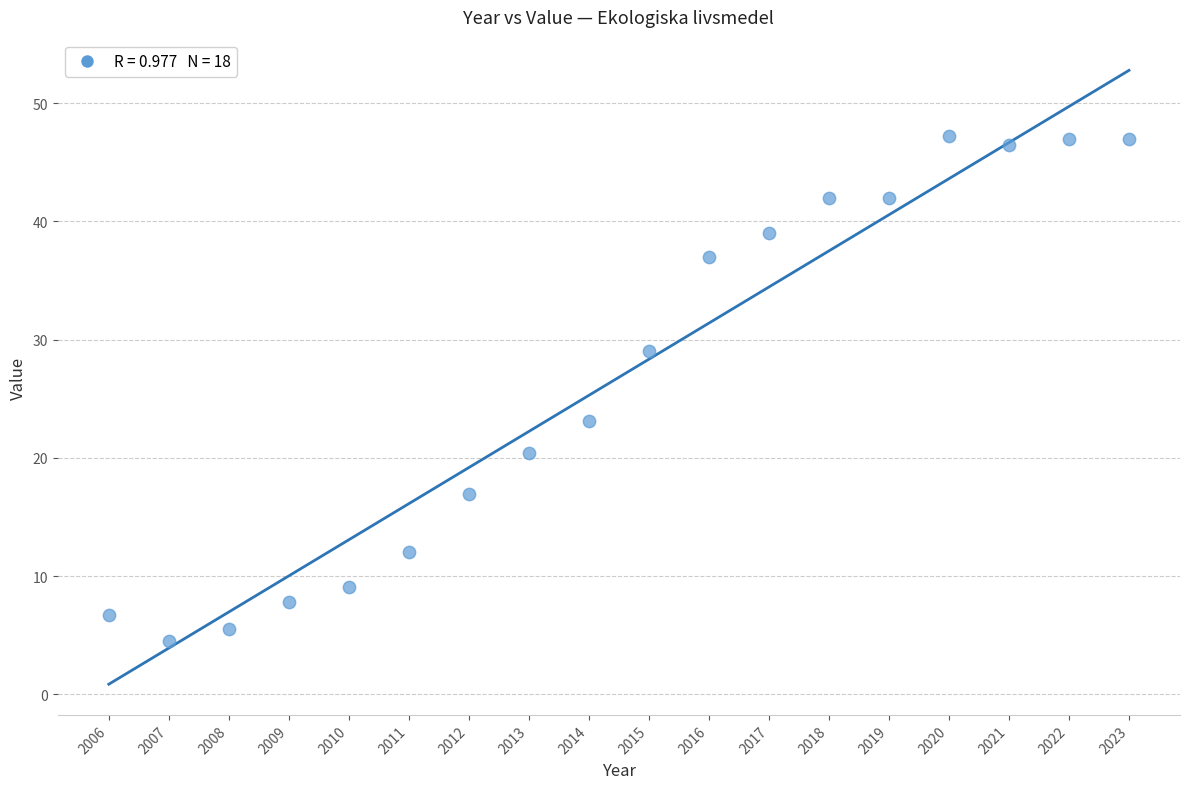

What Y value in the scatter plot is closest to 25?

23.1